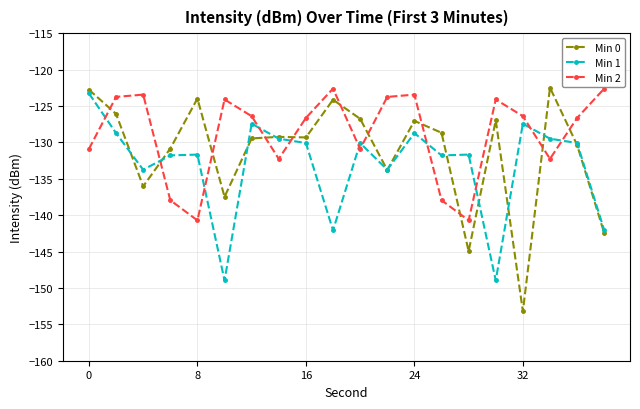

List the series in order of their overall mean, highest first.

Min 2, Min 0, Min 1